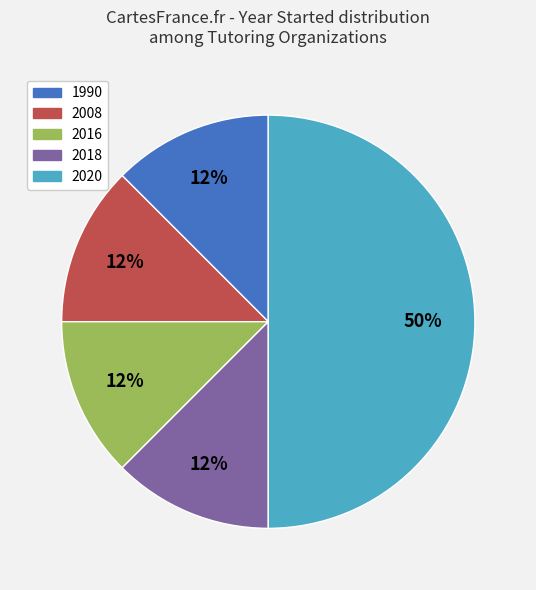

To the nearest percent, what is the average slice percentage?

20%